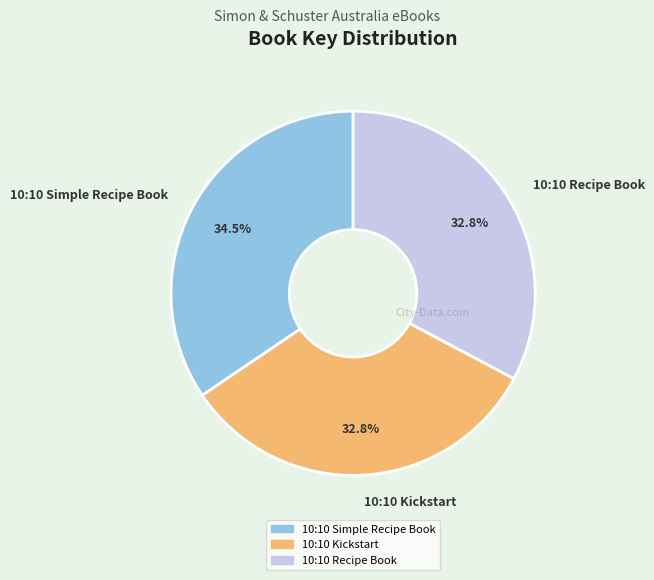

To the nearest percent, what is the combined percentage of 10:10 Kickstart and 10:10 Recipe Book?

66%